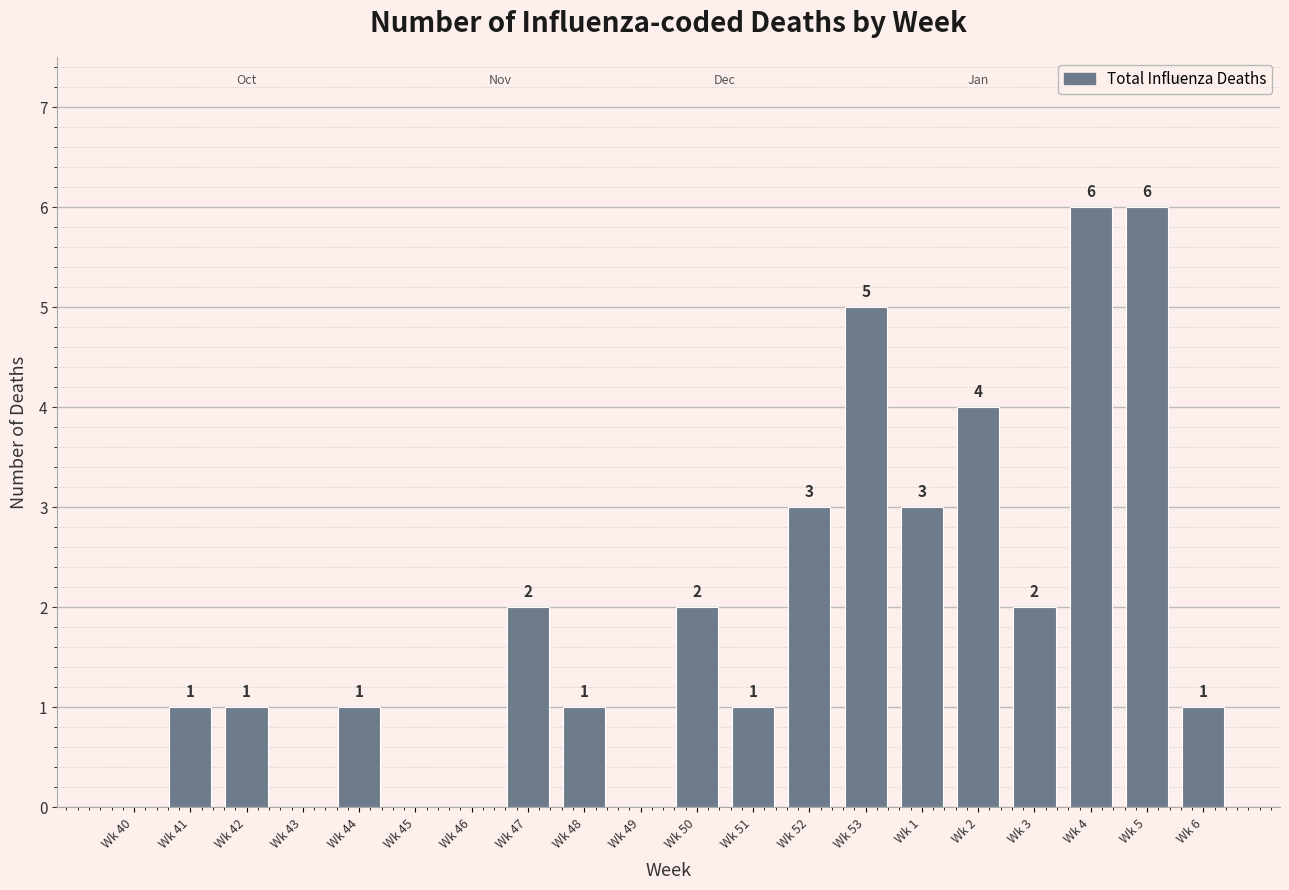

What is the sum of all values?

39